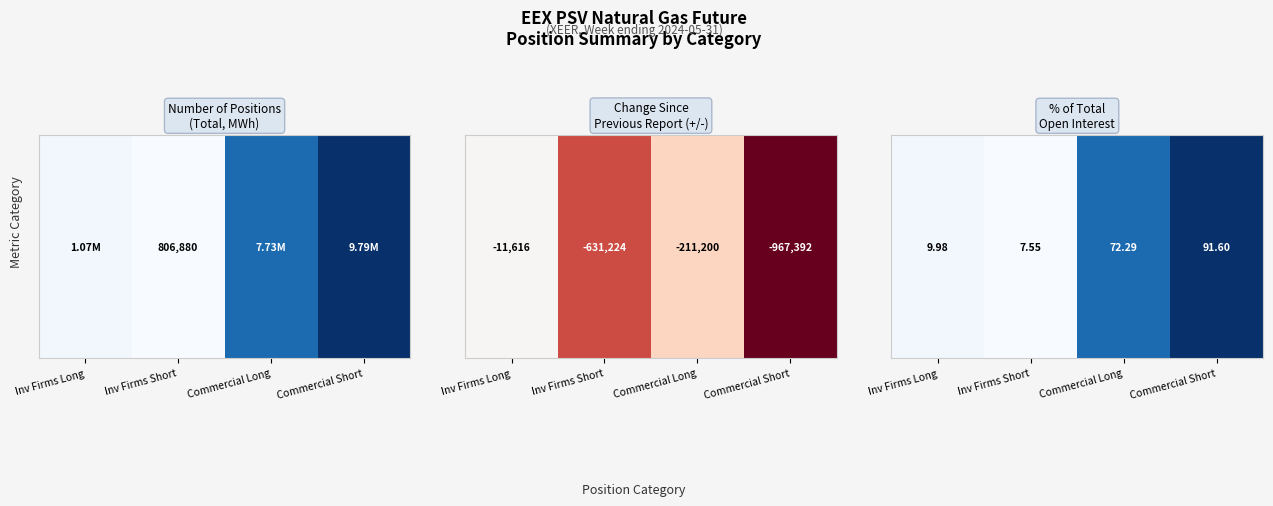

The chart shows a value of 10.0 at Inv Firms Long. True or false?

True